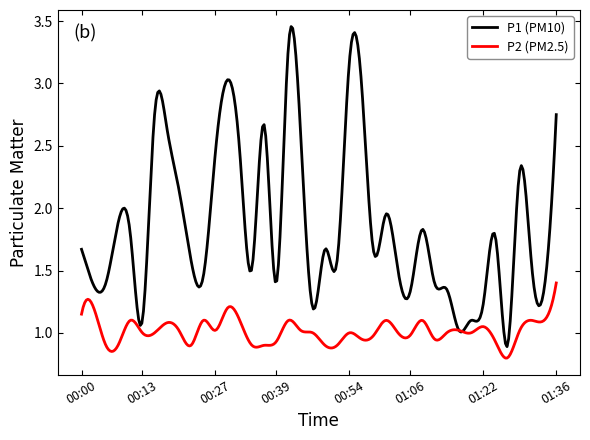

Rank the series by their average value, from lowest to highest.

P2 (PM2.5), P1 (PM10)